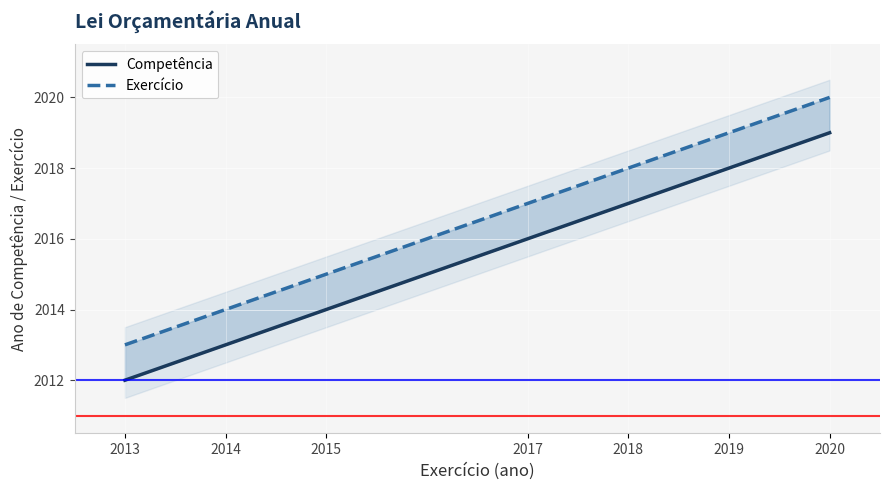

How many lines are shown in the chart?

2